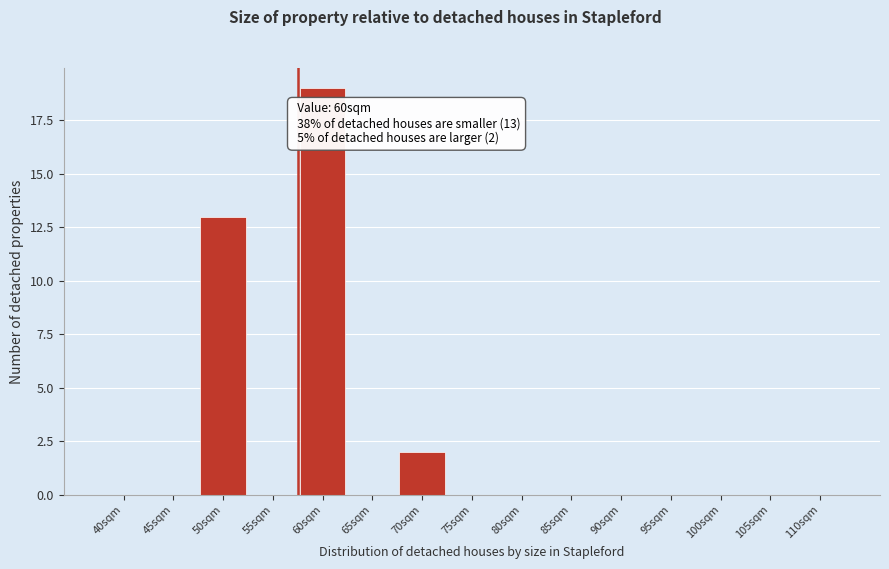

Reading left to right, extract all data points from this chart.

40sqm=0	45sqm=0	50sqm=13	55sqm=0	60sqm=19	65sqm=0	70sqm=2	75sqm=0	80sqm=0	85sqm=0	90sqm=0	95sqm=0	100sqm=0	105sqm=0	110sqm=0